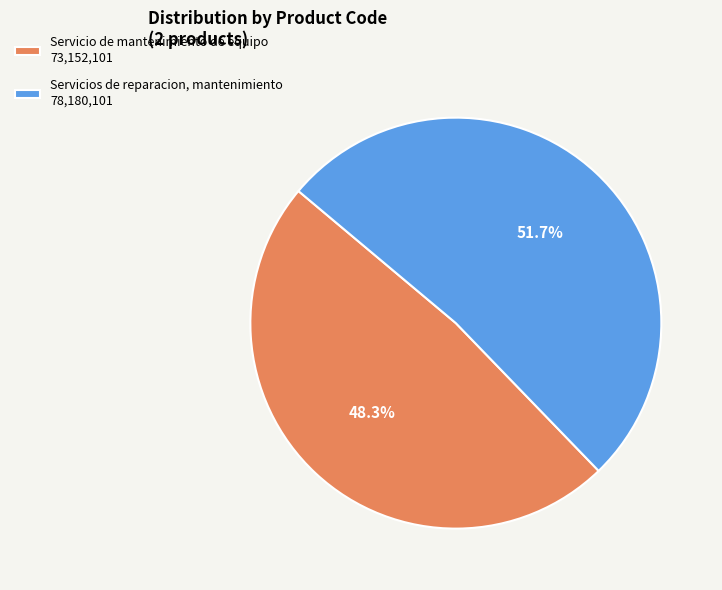

Is there a majority slice in this chart?

Yes